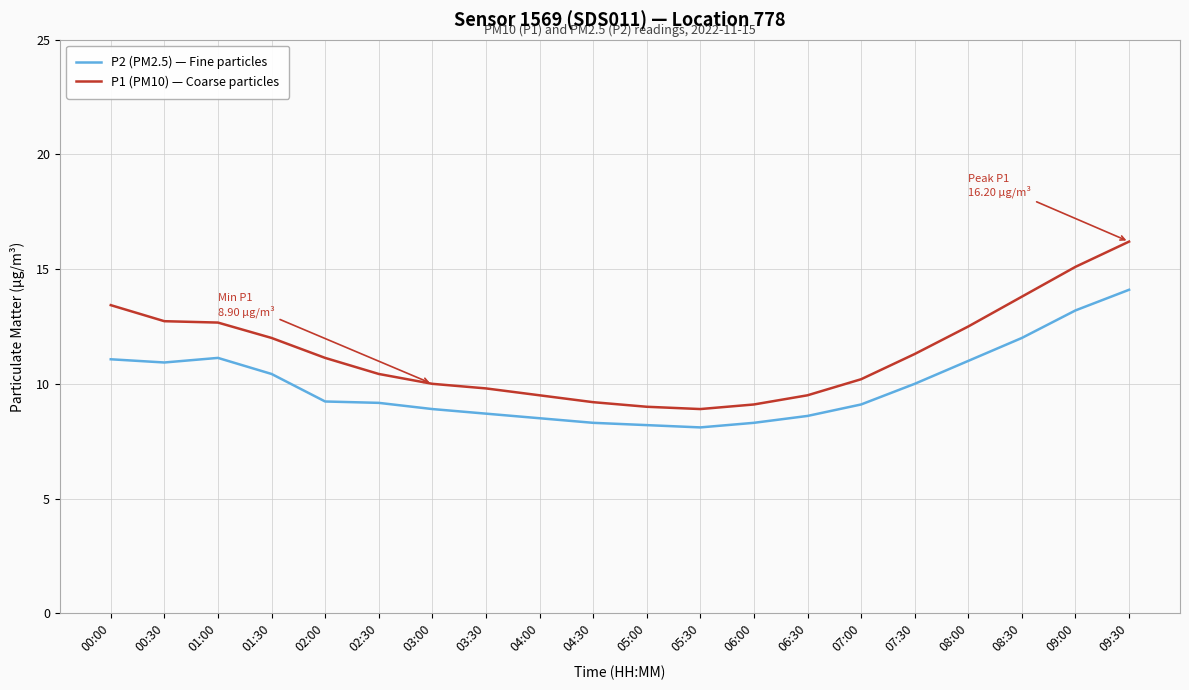

What is the total value across all series at 00:00?

24.5